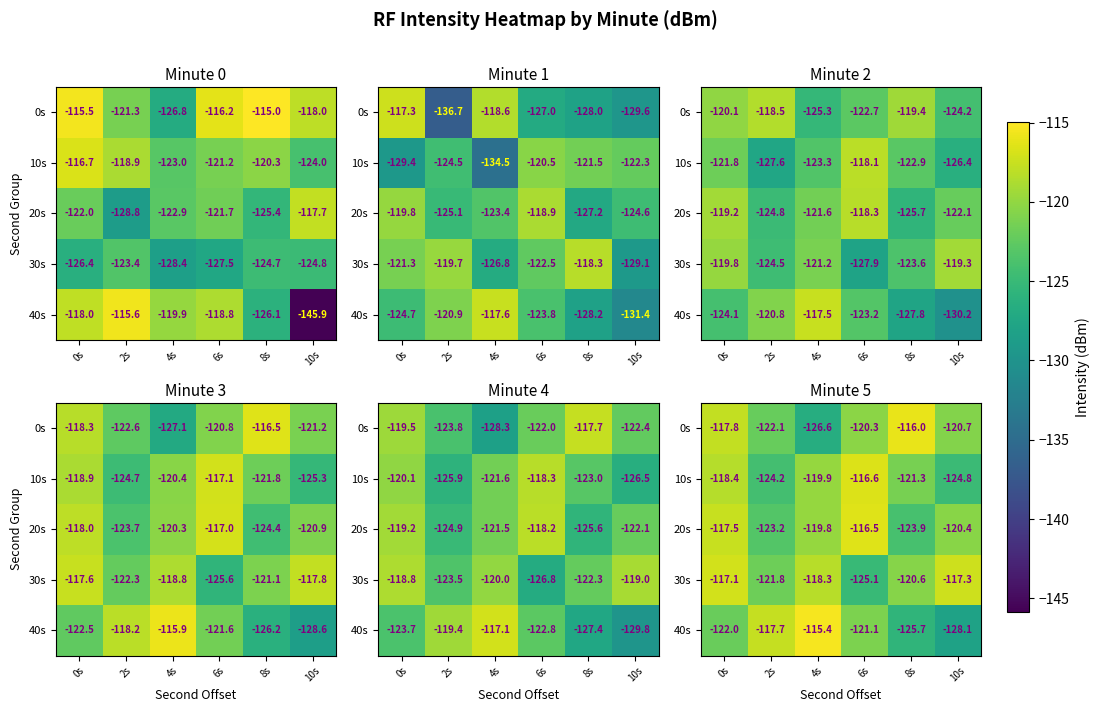

The 40s series shows -169.9 at 0s. True or false?

False